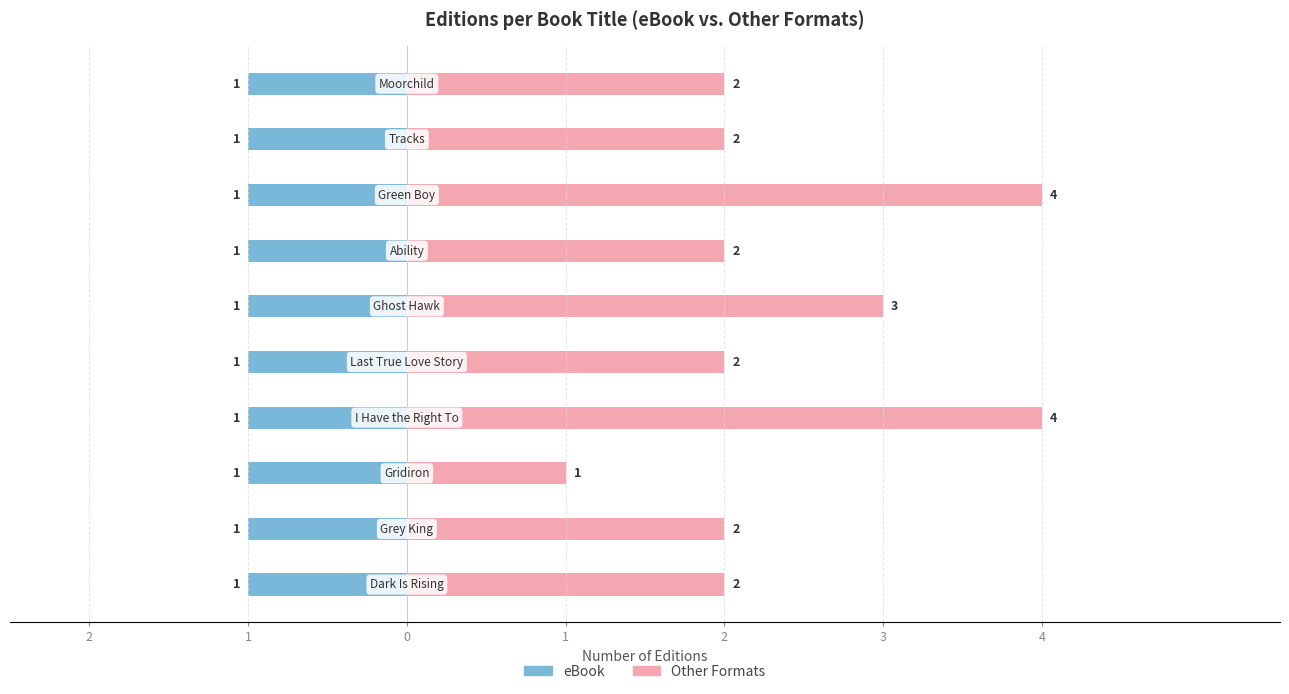

What is the sum of all Other Formats values?

24.0